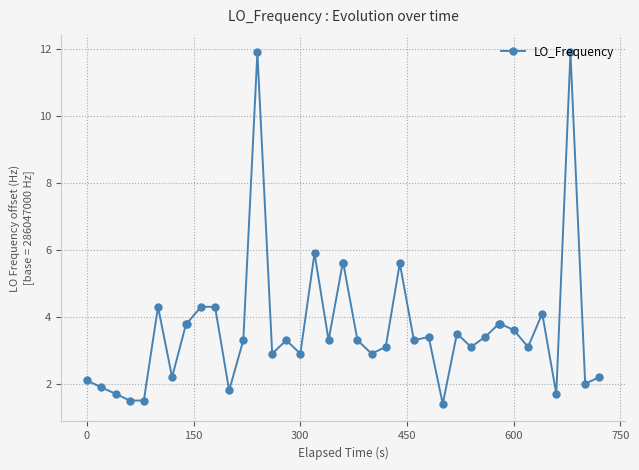

Reading right to left, extract all data points from this chart.

2.2	2.0	11.9	1.7	4.1	3.1	3.6	3.8	3.8	3.4	3.1	3.5	1.4	3.4	3.3	5.6	3.1	2.9	3.3	5.6	5.6	3.3	5.9	2.9	3.3	2.9	11.9	3.3	1.8	4.3	4.3	3.8	3.8	2.2	4.3	1.5	1.5	1.7	1.9	2.1